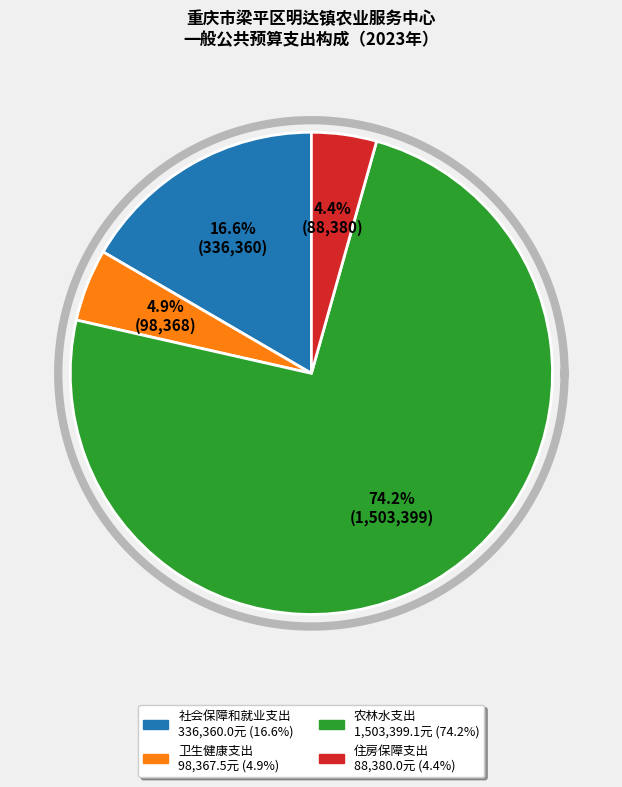

Is the sum of 卫生健康支出 and 住房保障支出 greater than half?

No